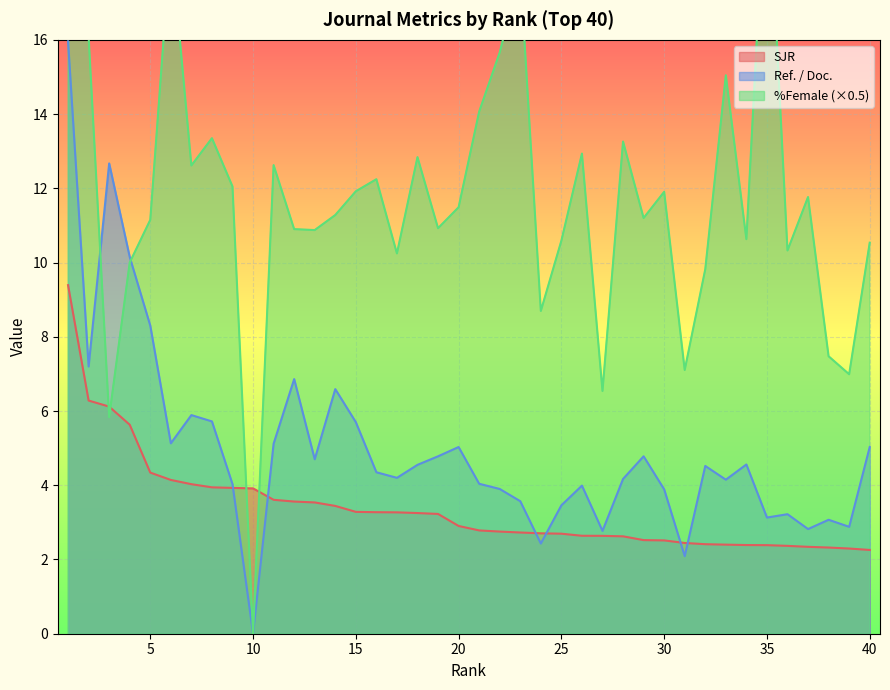

Which category has the lowest value in the Ref. / Doc. series?

10